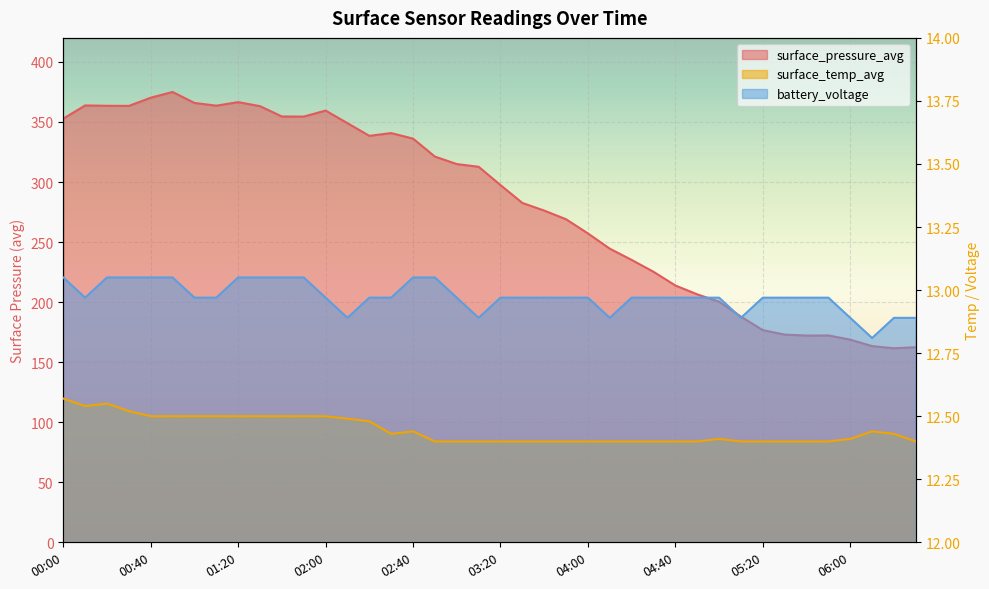

Rank the categories by surface_pressure_avg value from lowest to highest.

06:20, 06:30, 06:10, 06:00, 05:40, 05:50, 05:30, 05:20, 05:10, 05:00, 04:50, 04:40, 04:30, 04:20, 04:10, 04:00, 03:50, 03:40, 03:30, 03:20, 03:10, 03:00, 02:50, 02:40, 02:20, 02:30, 02:10, 00:00, 01:50, 01:40, 02:00, 01:30, 00:30, 00:20, 01:10, 00:10, 01:00, 01:20, 00:40, 00:50